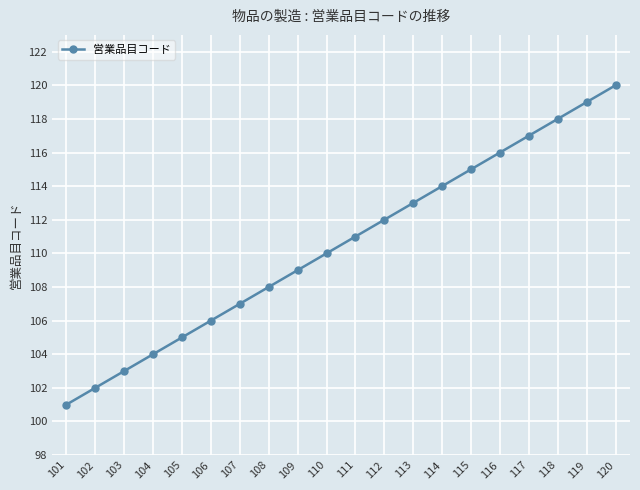

True or false: there are more than 0 points higher than both neighbors.

False